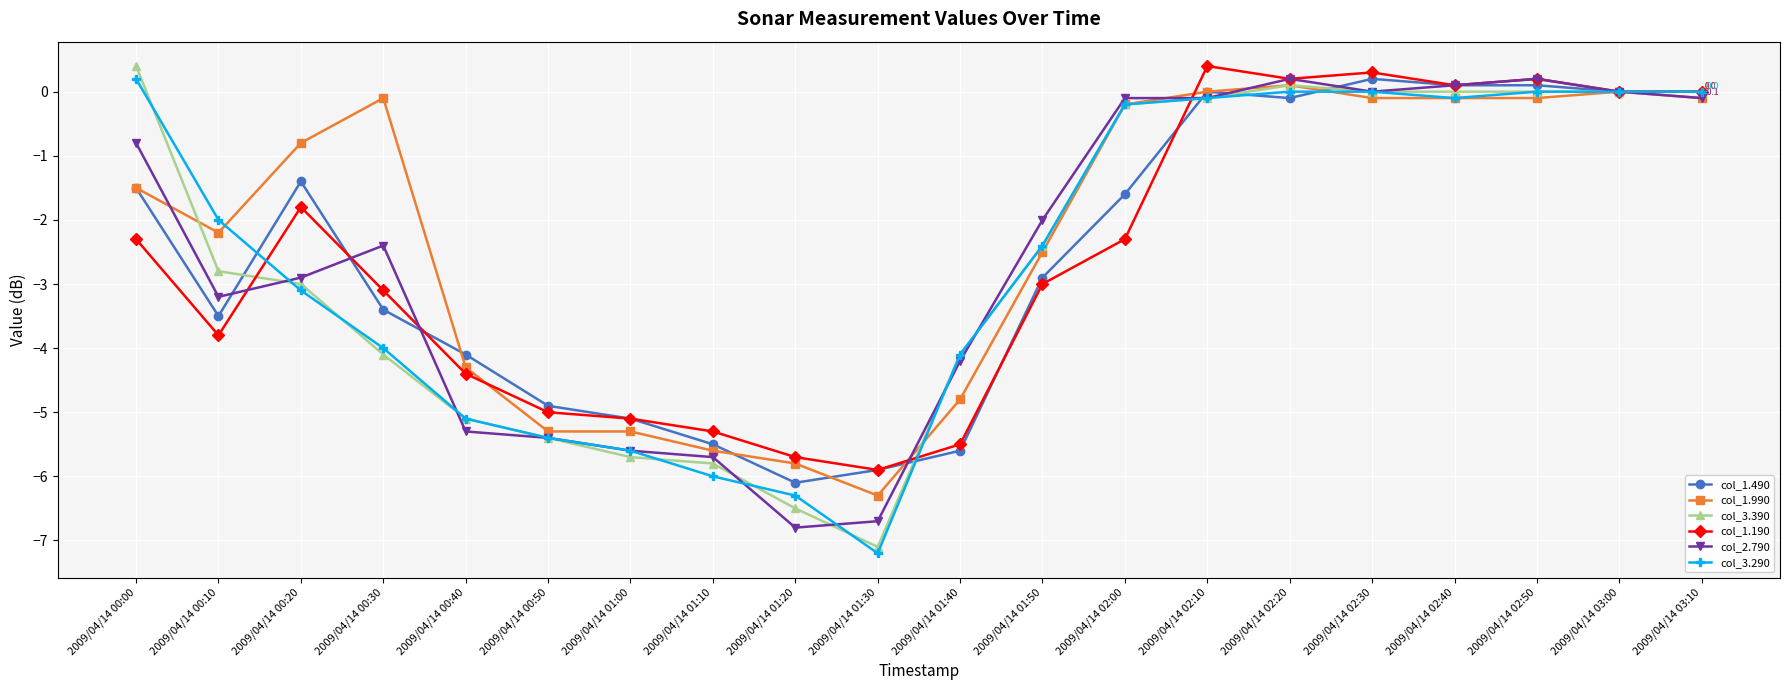

Where is the first local minimum for col_3.290?

2009/04/14 01:30